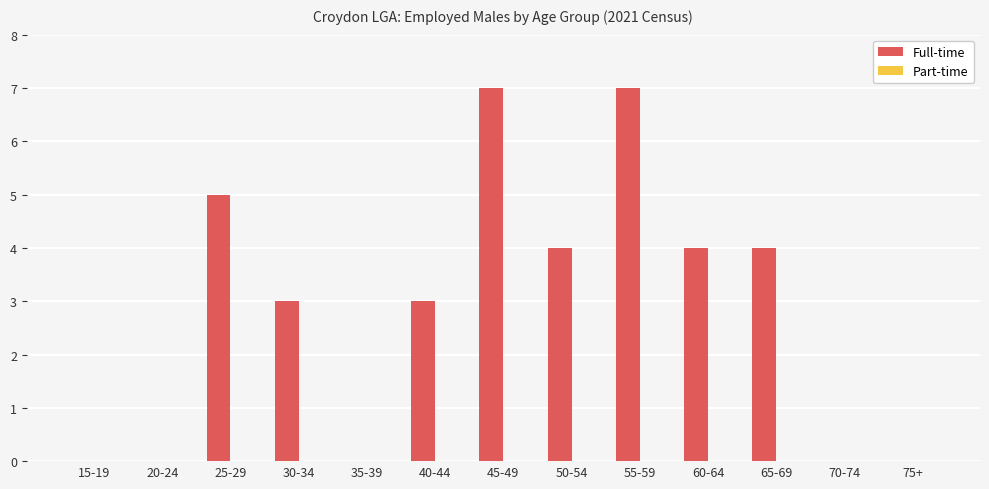

True or false: the data shows 7 at 45-49.

True